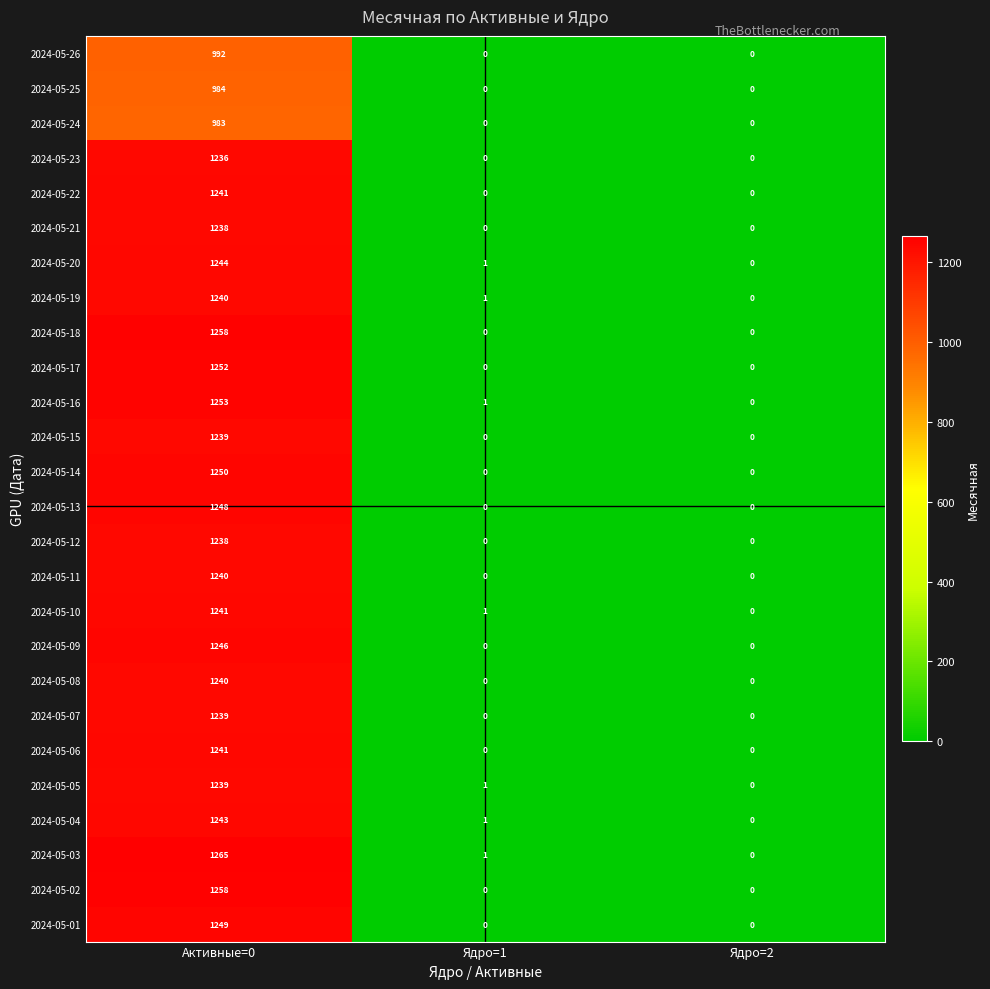

Which series has the widest spread of values?

2024-05-03